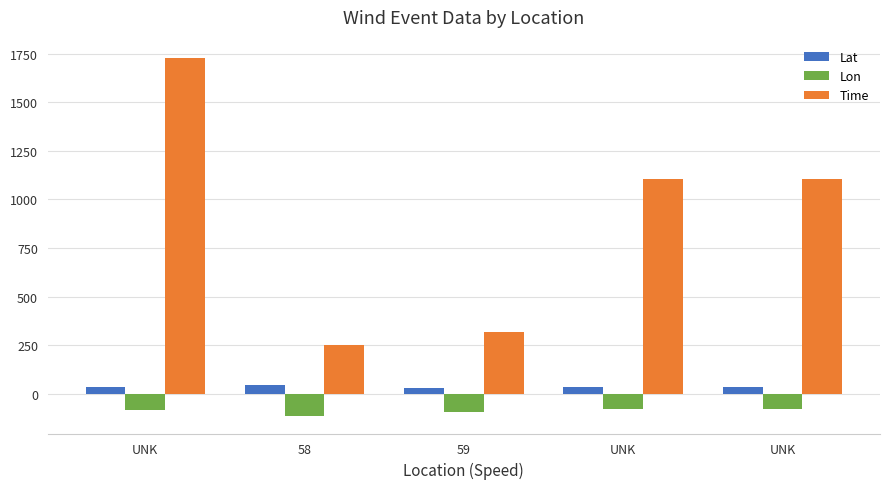

How many bars are there in total?

15